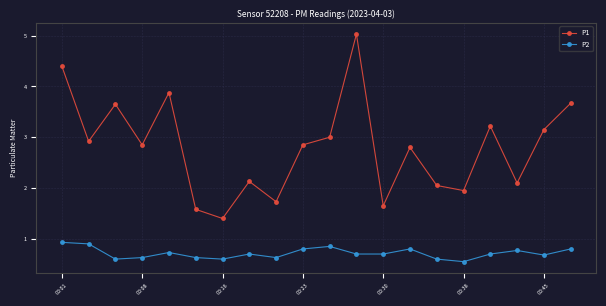

True or false: P1 has more than 1 interior local peaks.

True